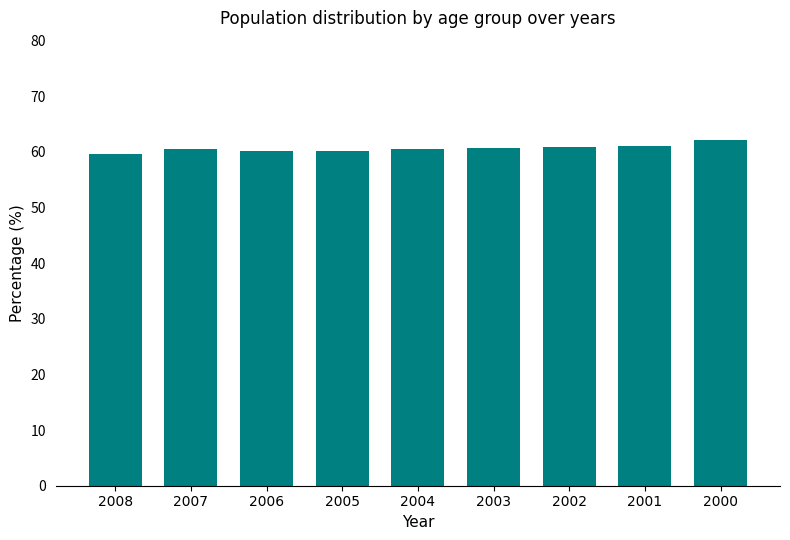

Approximately how many times larger is the value at 2005 compared to 2001?

1.0